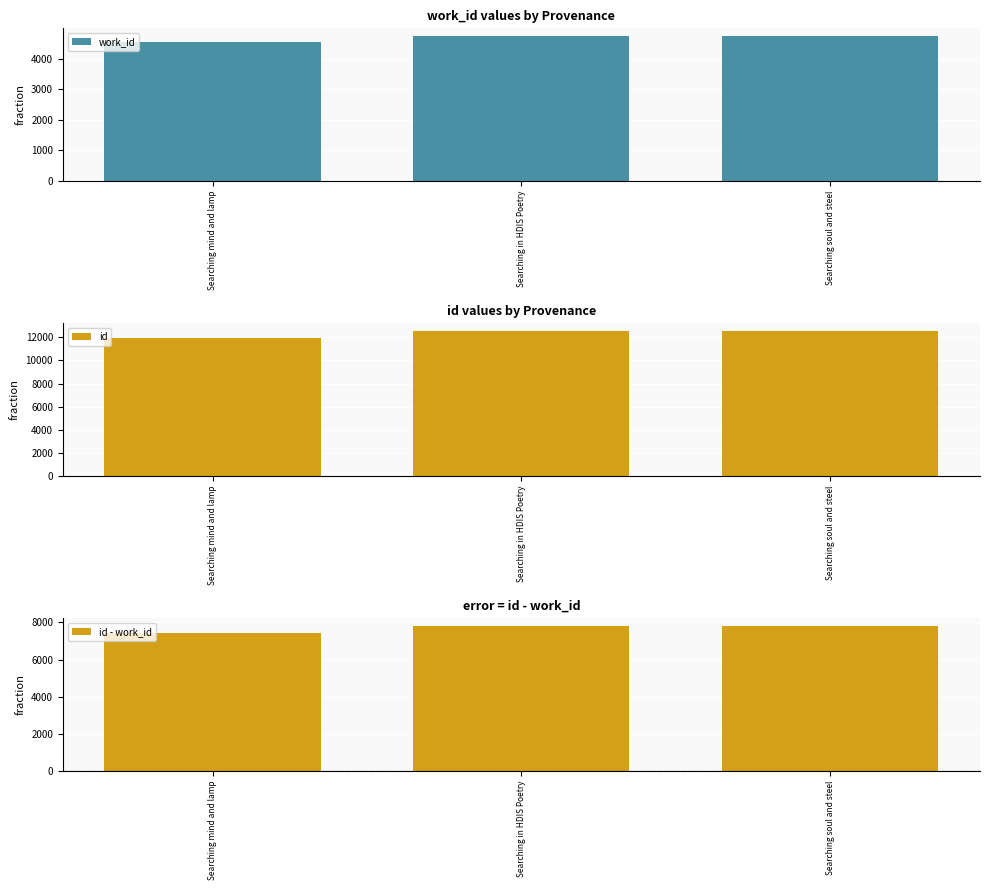

What is the average value of the id - work_id series?

7694